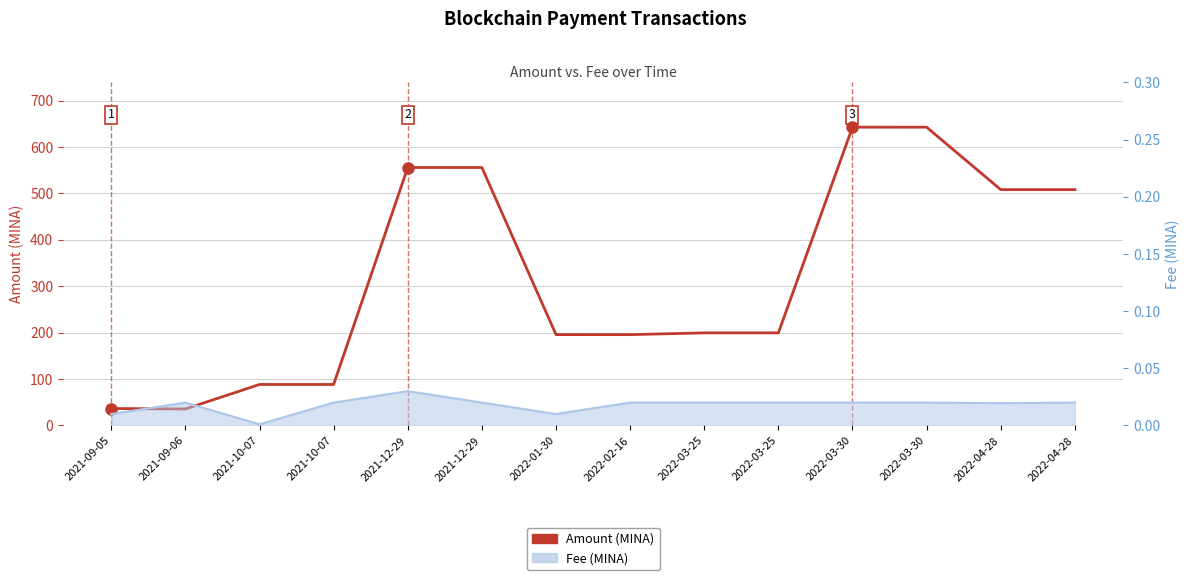

What is the change in value from 2021-10-07 to 2022-02-16?

+107.4